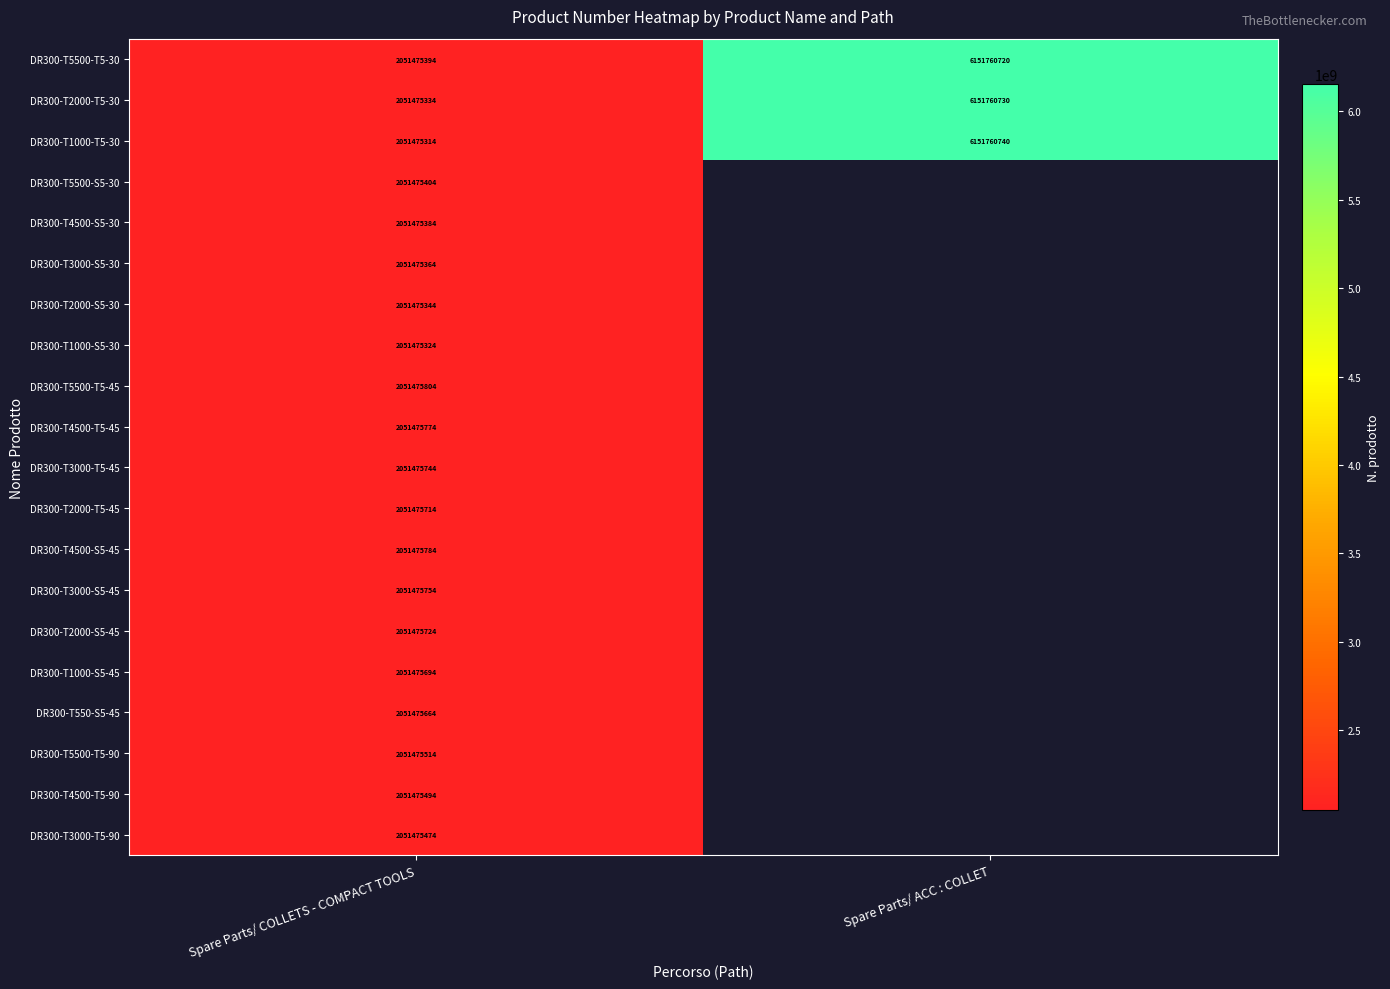

The value of DR300-T3000-T5-90 at Spare Parts/ COLLETS - COMPACT TOOLS is 2051475474. True or false?

True